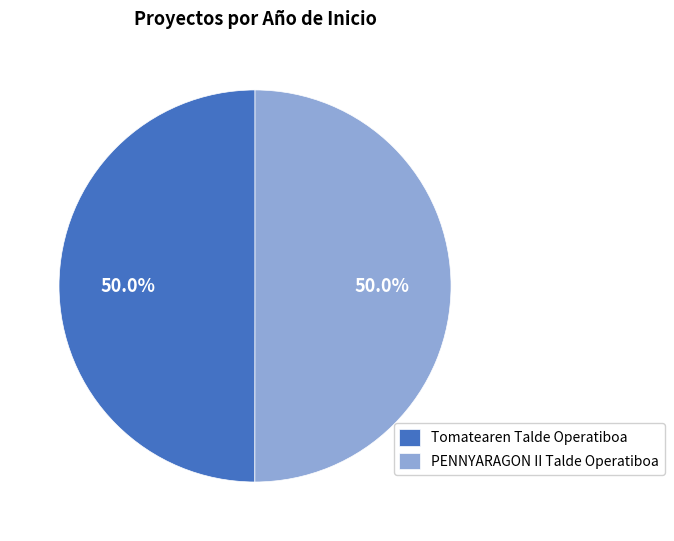

What is the ratio of the value at Tomatearen Talde Operatiboa to the value at PENNYARAGON II Talde Operatiboa?

1.0